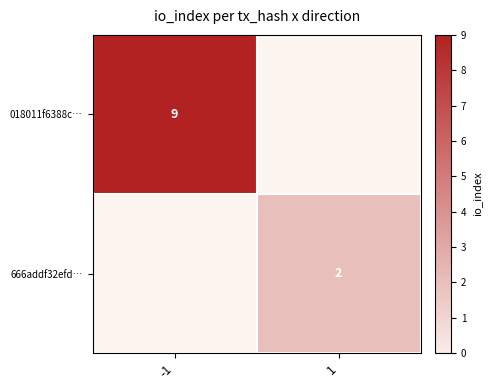

What is the difference between the highest and lowest values at 1?

2